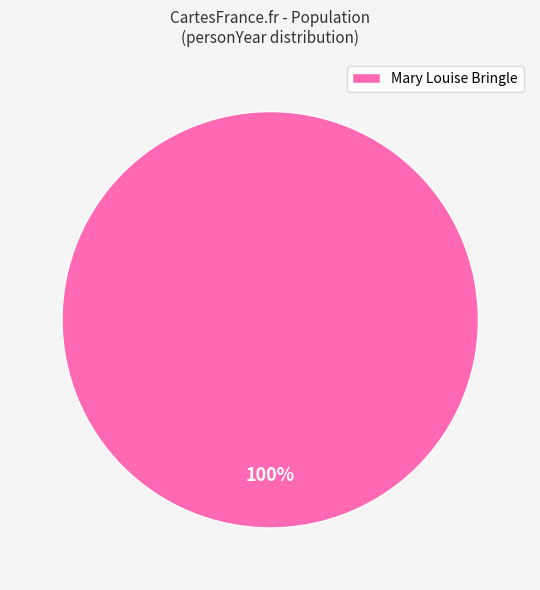

What percentage is the Mary Louise Bringle slice, to the nearest percent?

100%